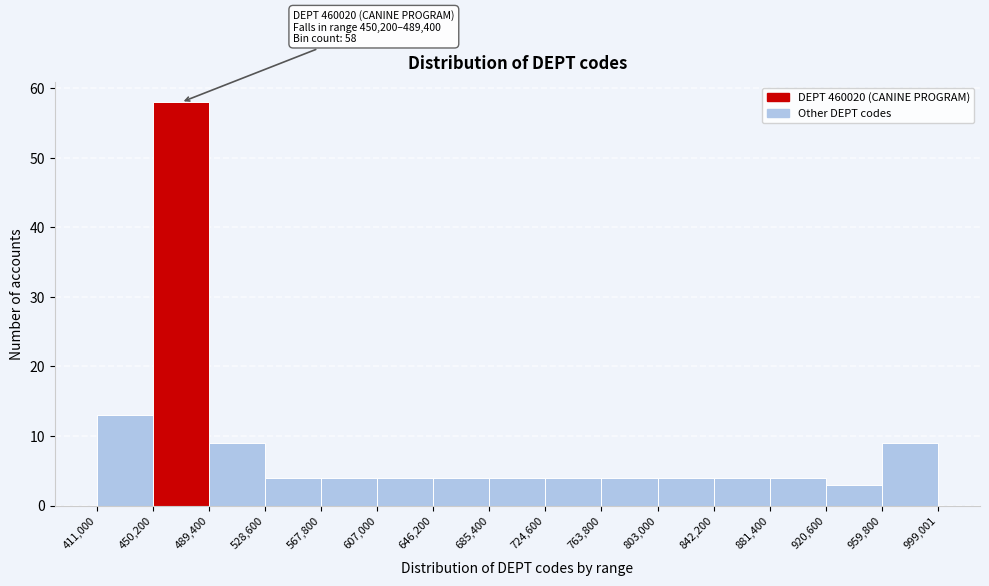

Which range on the x-axis has the tallest bar?

450,200 to 489,400